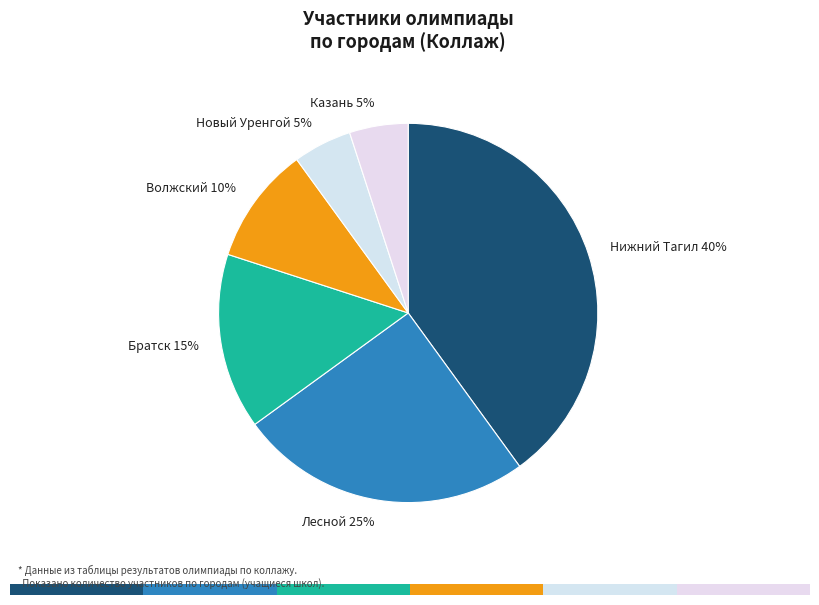

Which category has the biggest portion of the pie?

Нижний Тагил